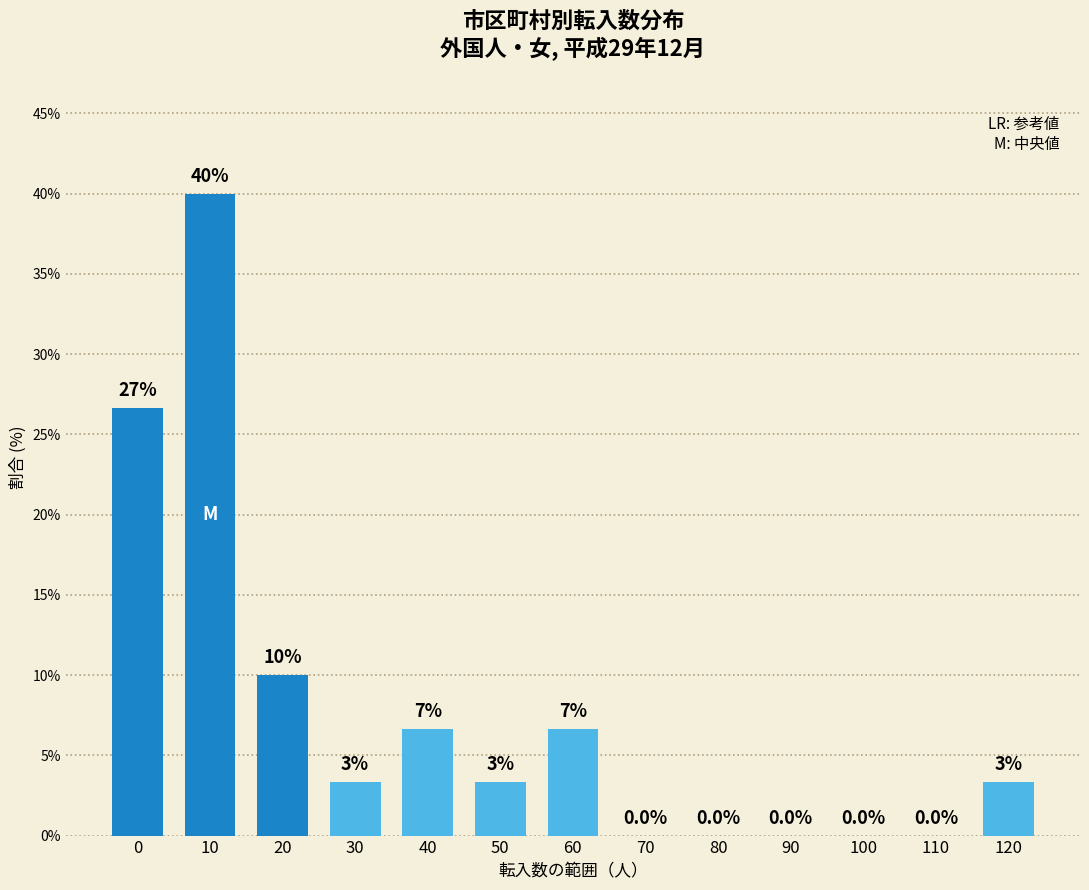

What value does the data have at 20?

10.0